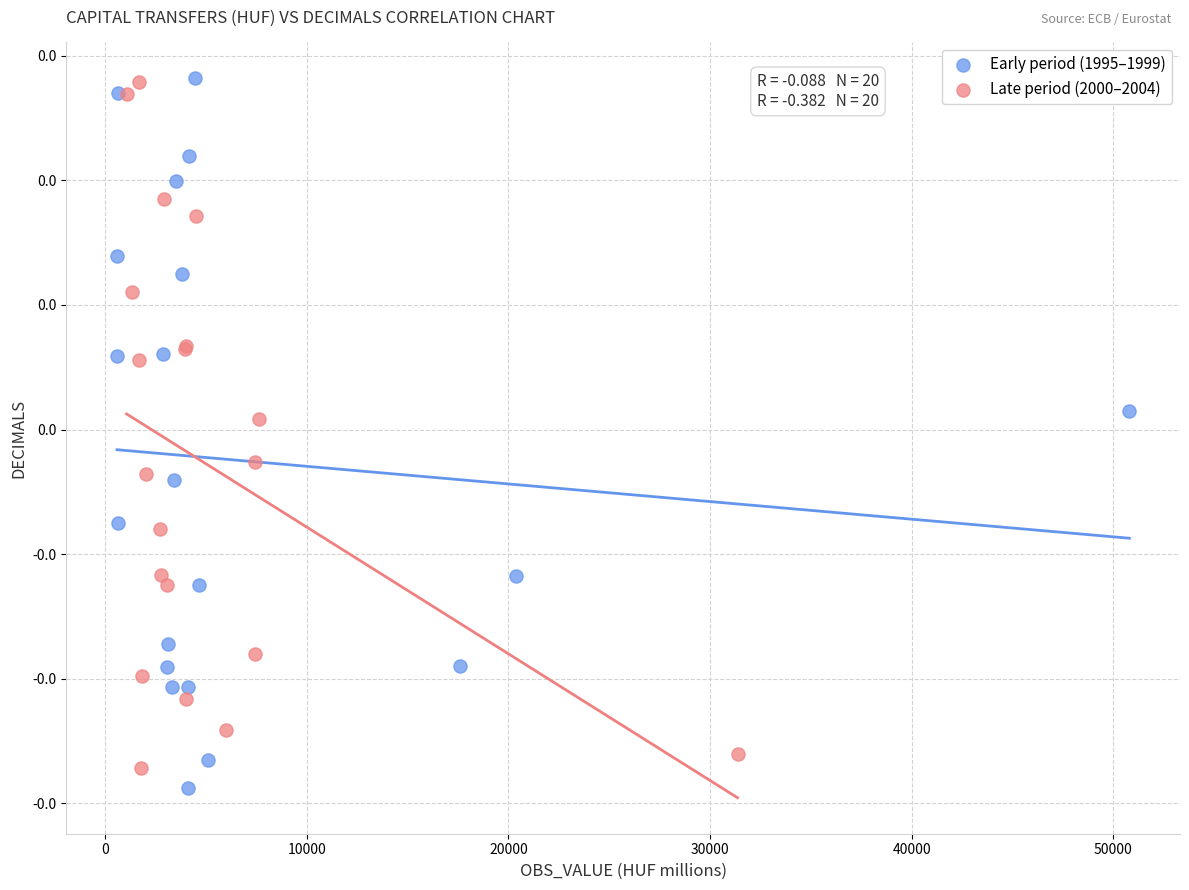

What are all the series names shown in the legend?

Early period (1995–1999), Late period (2000–2004)